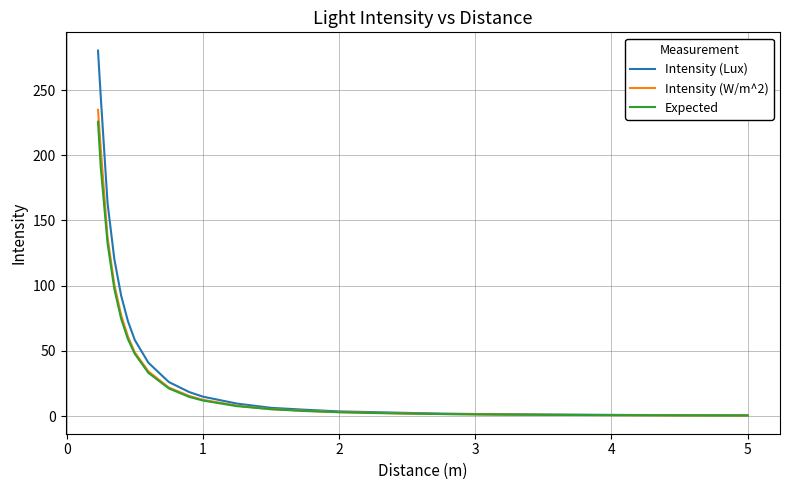

What is the highest value of the Expected series?

225.6